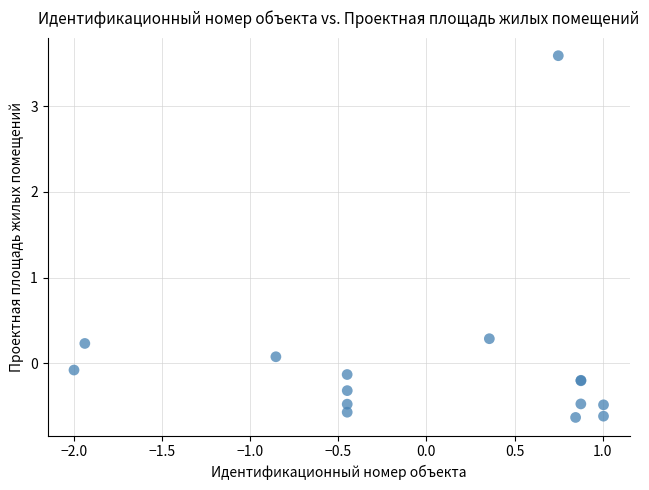

What Y value in the scatter plot is closest to 1?

0.3